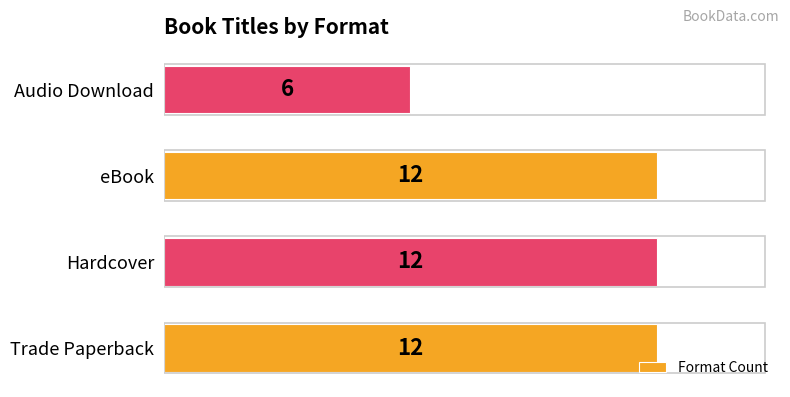

What is the ratio of the value at eBook to the value at Audio Download?

2.0